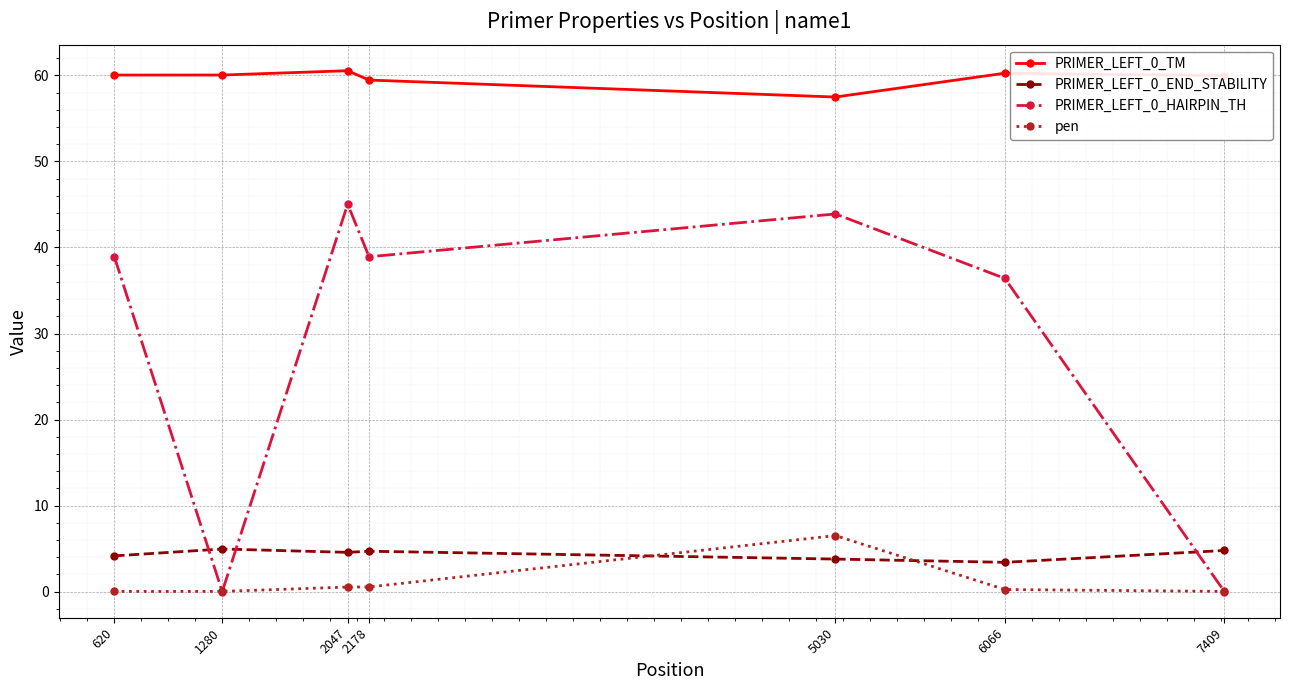

True or false: PRIMER_LEFT_0_TM and PRIMER_LEFT_0_END_STABILITY cross at least once.

False